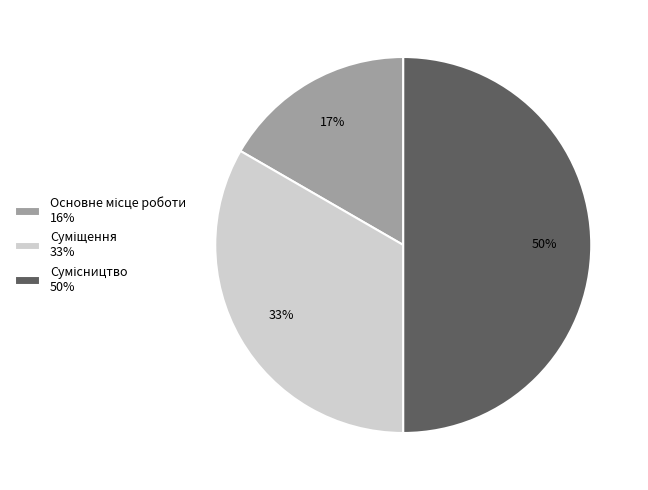

To the nearest percent, what is the difference between the largest and smallest slice percentages?

33%